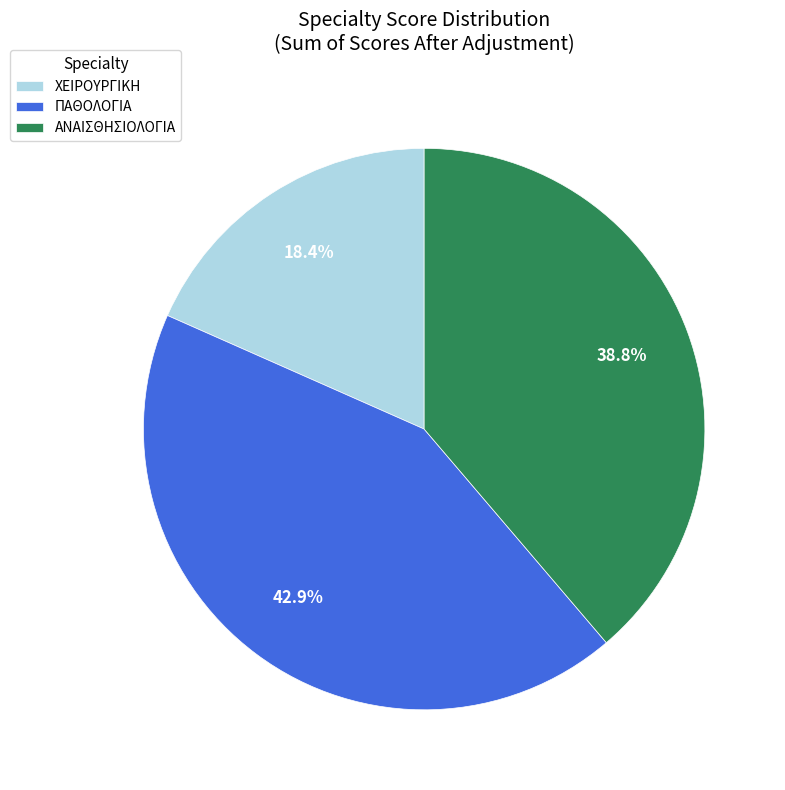

Rank the categories by value from lowest to highest.

ΧΕΙΡΟΥΡΓΙΚΗ, ΑΝΑΙΣΘΗΣΙΟΛΟΓΙΑ, ΠΑΘΟΛΟΓΙΑ